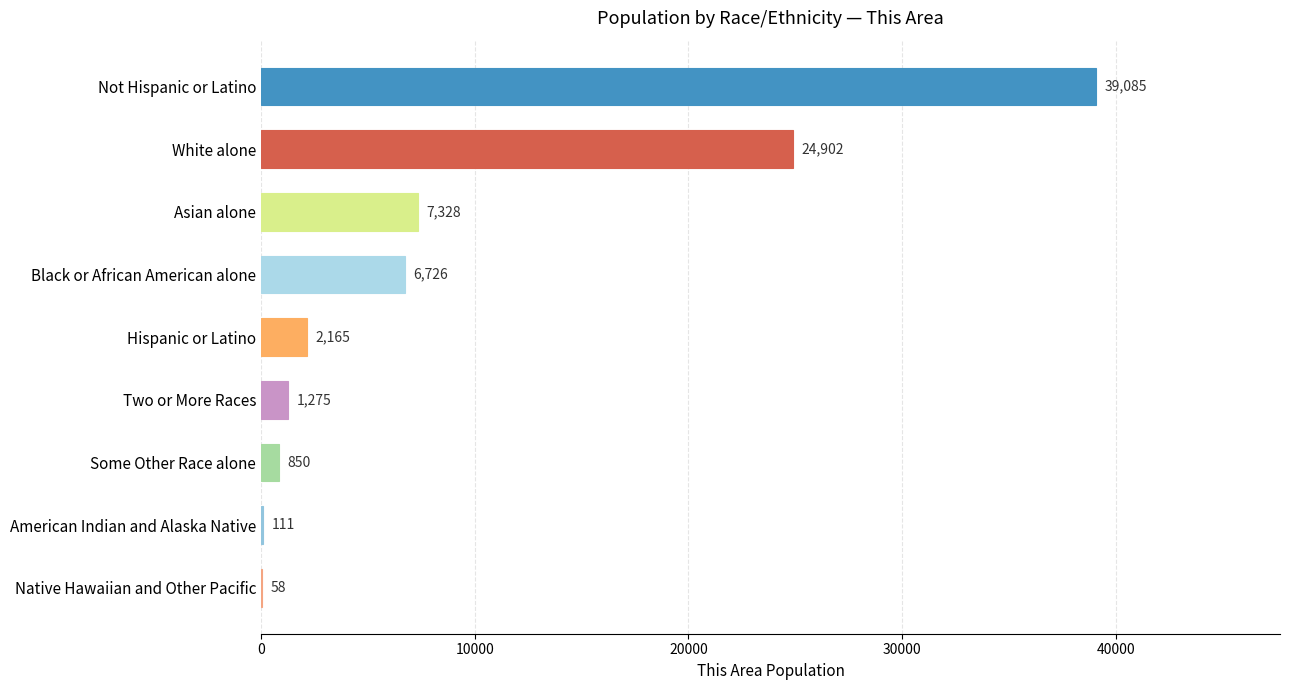

At which category does the chart reach its peak across all series?

Not Hispanic or Latino